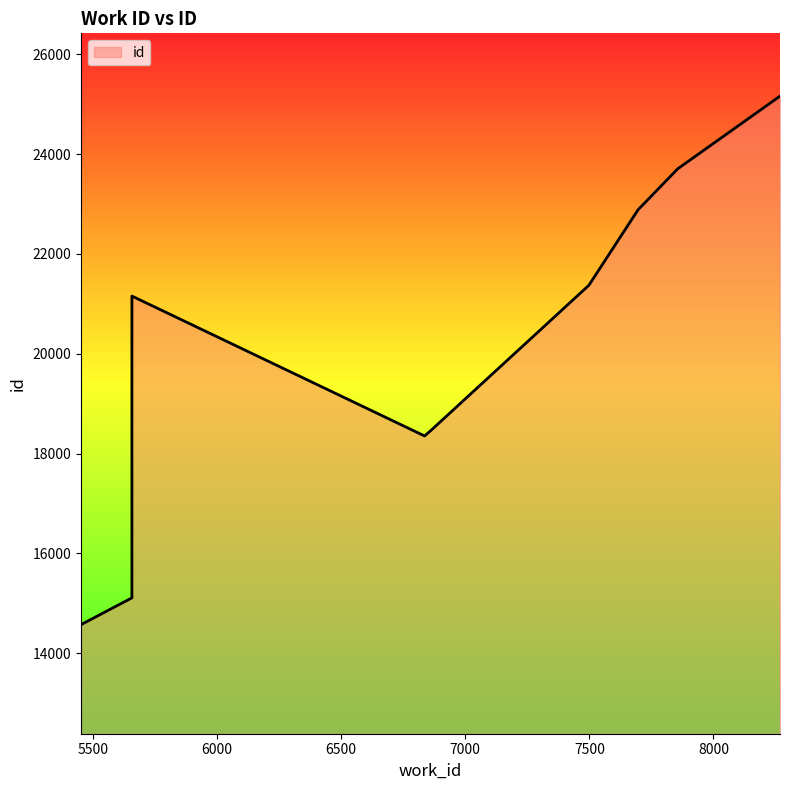

Where does the data first go above 21157?

7498